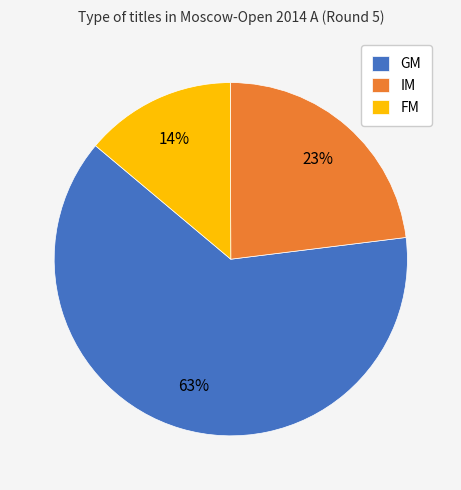

Is it true that FM is 2% of the pie?

False